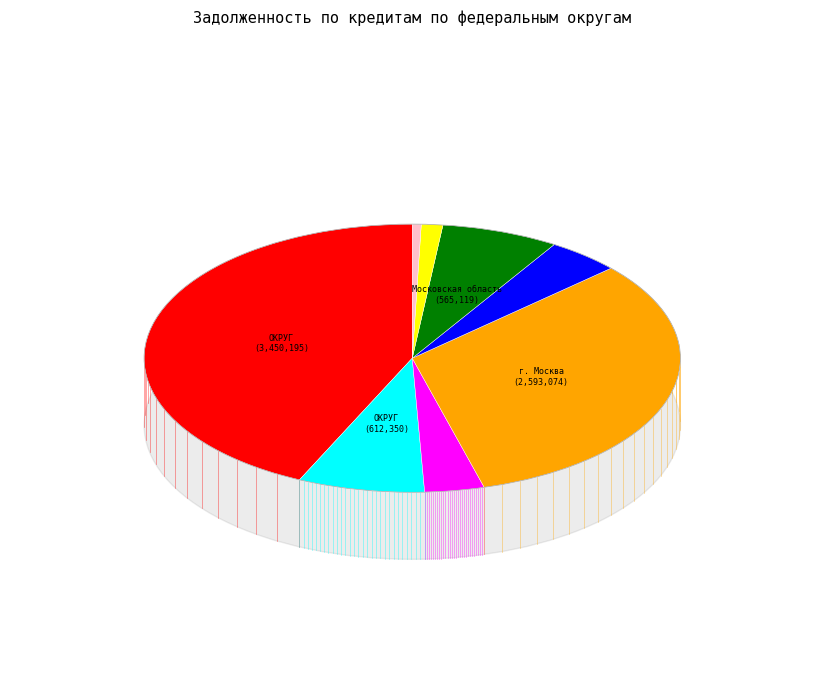

Which has a higher value, г. Москва or ЦЕНТРАЛЬНЫЙ ФЕДЕРАЛЬНЫЙ ОКРУГ?

ЦЕНТРАЛЬНЫЙ ФЕДЕРАЛЬНЫЙ ОКРУГ